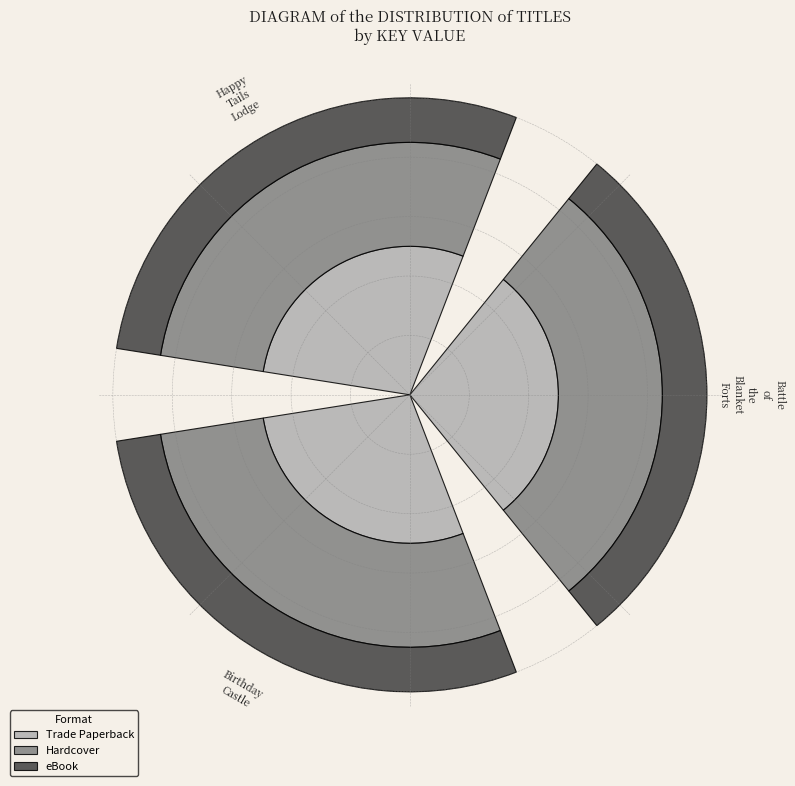

What are all the series names shown in the legend?

Trade Paperback, Hardcover, eBook